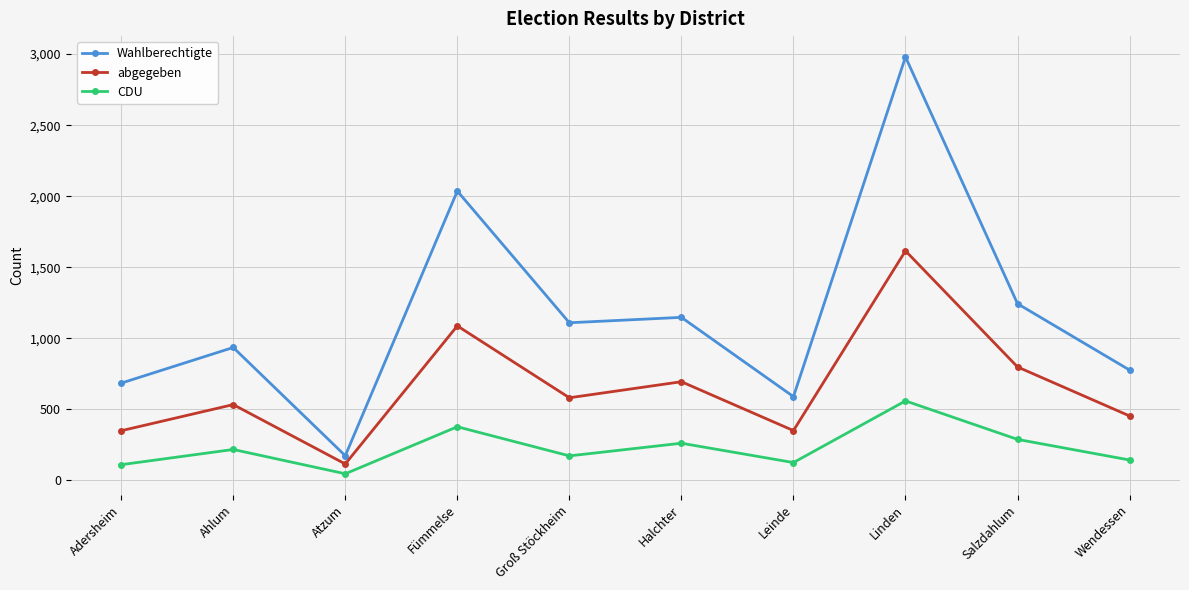

What is the label of the 3rd point from the left?

Atzum